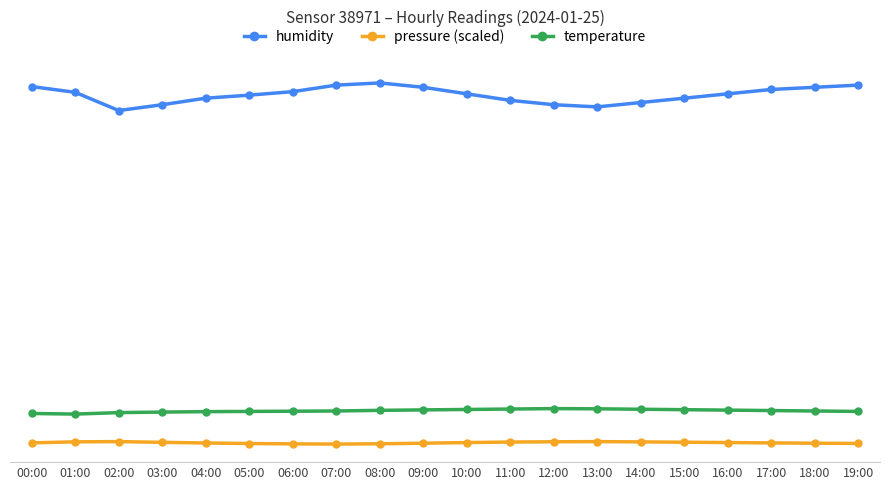

What is the sum of the temperature values at 04:00 and 19:00?

15.1